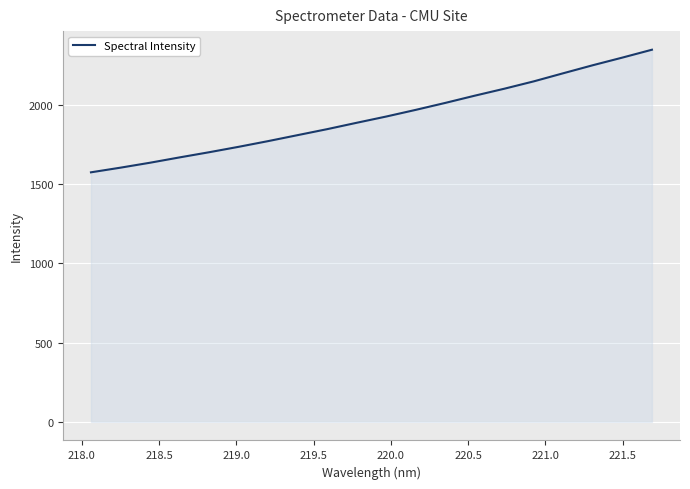

How many lines are shown in the chart?

1